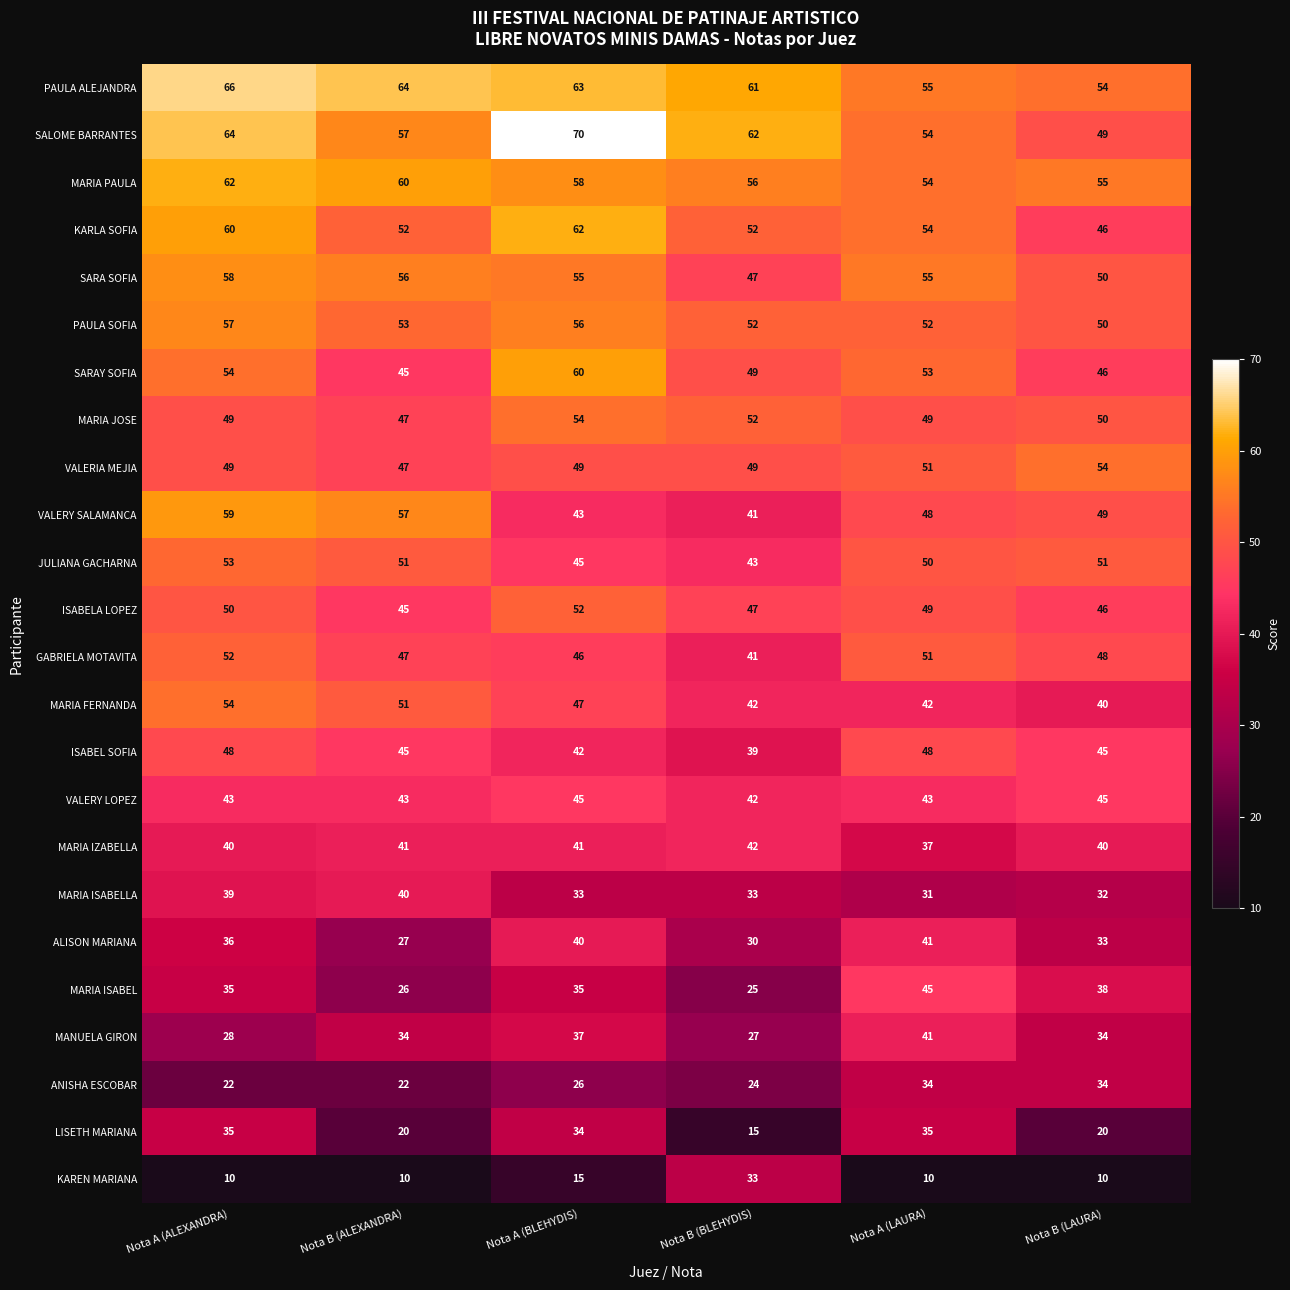

Read the VALERY SALAMANCA value at Nota A (BLEHYDIS).

43